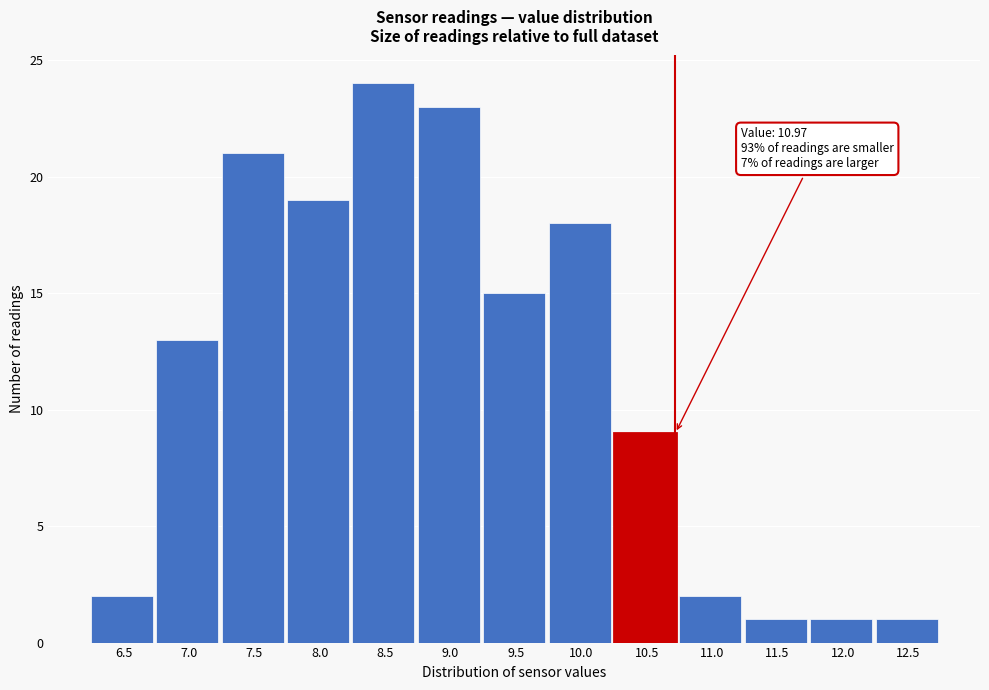

Reading right to left, what are all the values shown in this chart?

1	1	1	2	9	18	15	23	24	19	21	13	2